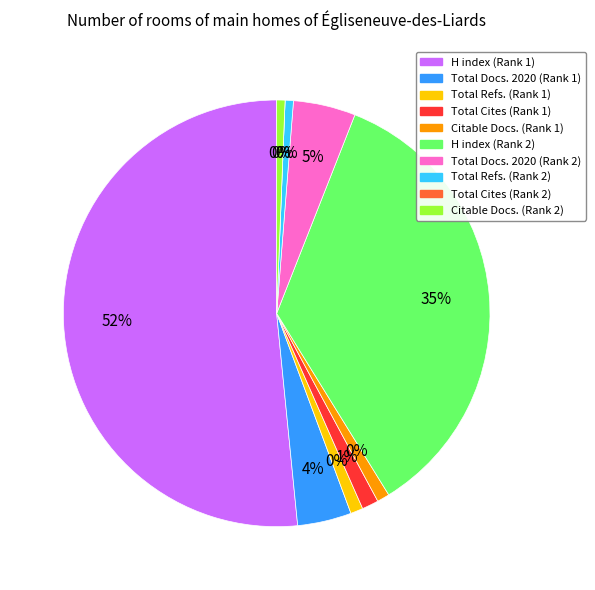

The Total Cites (Rank 2) slice represents 1% of the pie. True or false?

False